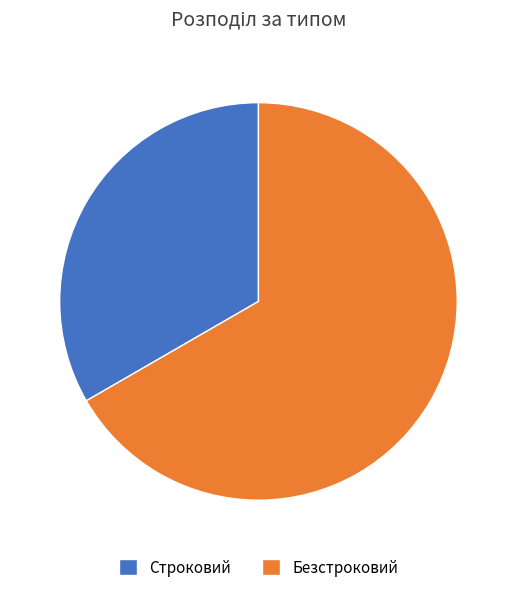

What is the largest slice in the pie chart?

Безстроковий